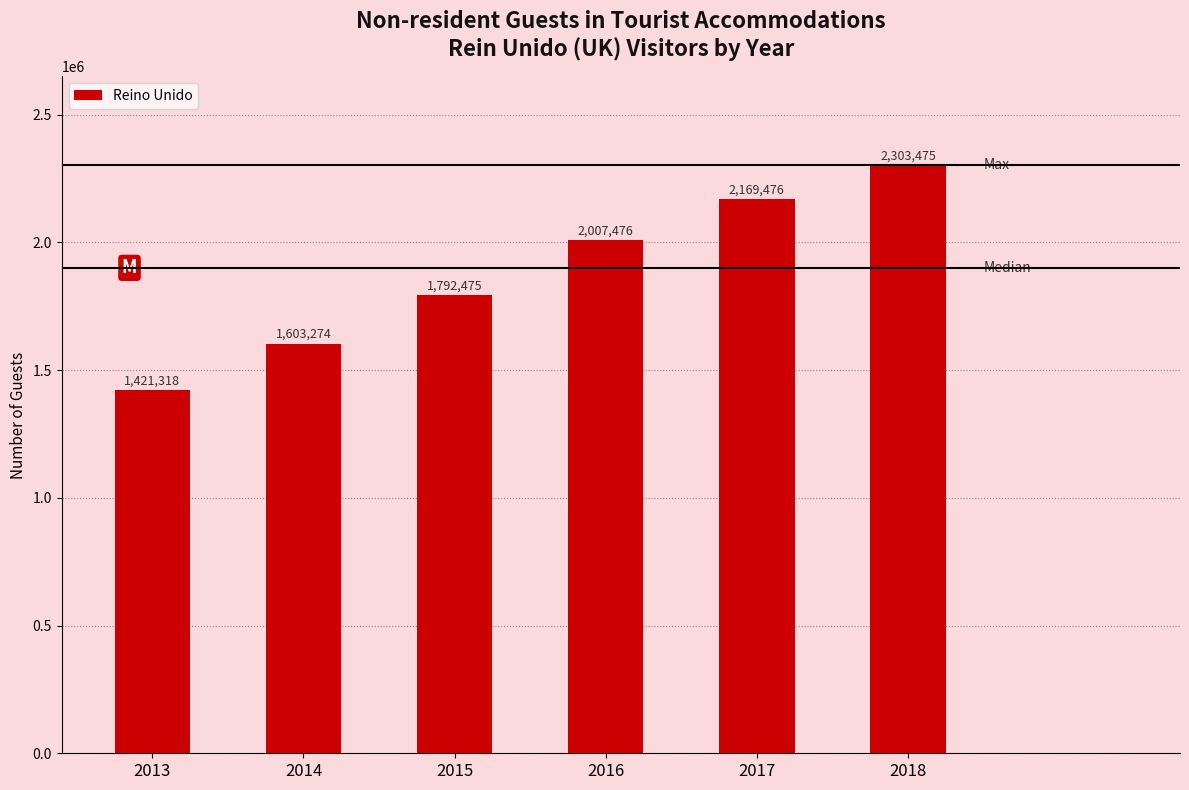

Rank the categories by value from lowest to highest.

2013, 2014, 2015, 2016, 2017, 2018